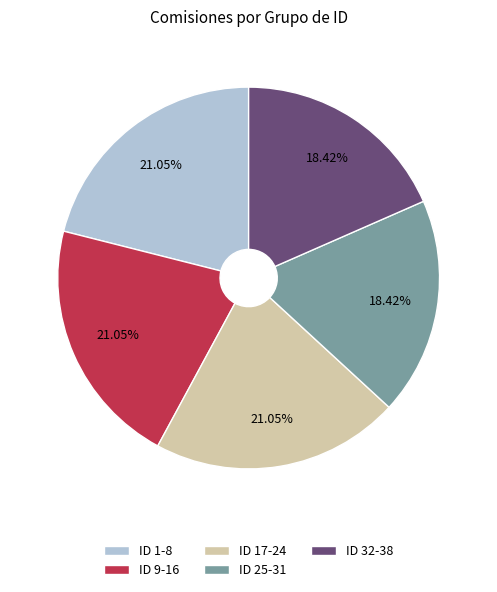

Does ID 9-16 account for over 50% of the chart?

No